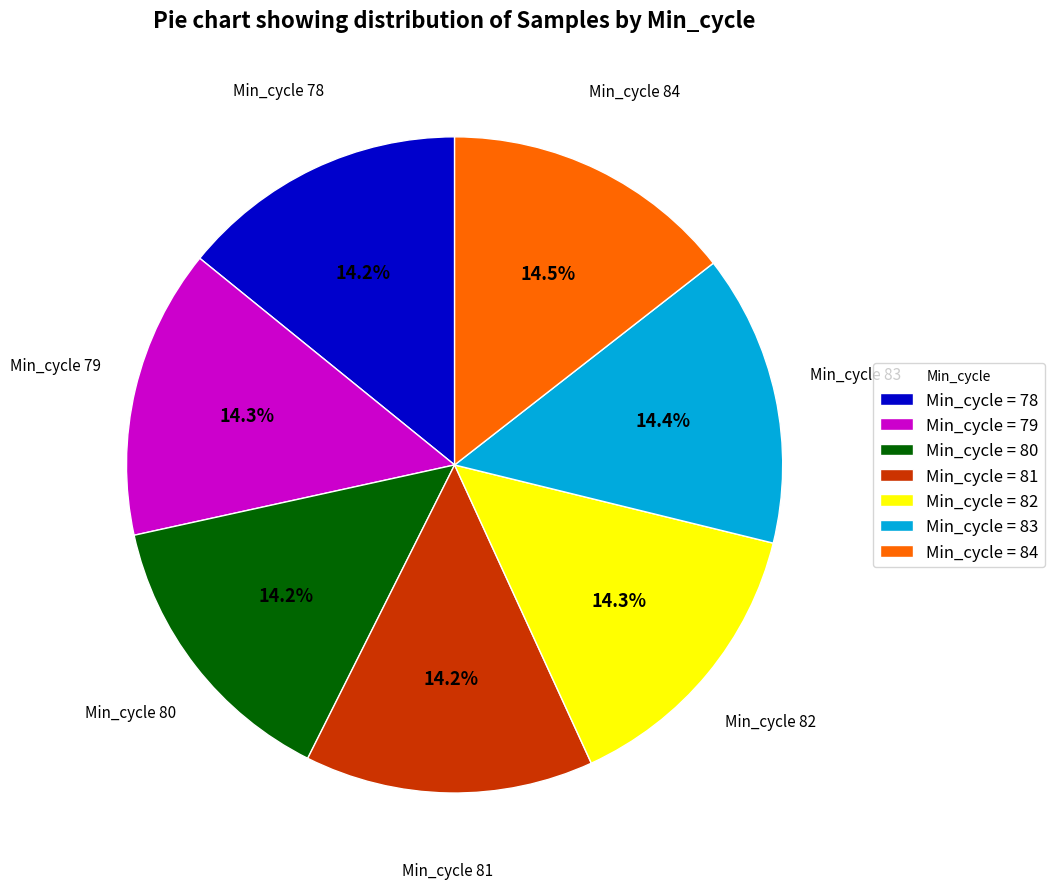

What percentage is NOT represented by Min_cycle = 82?

85.7%